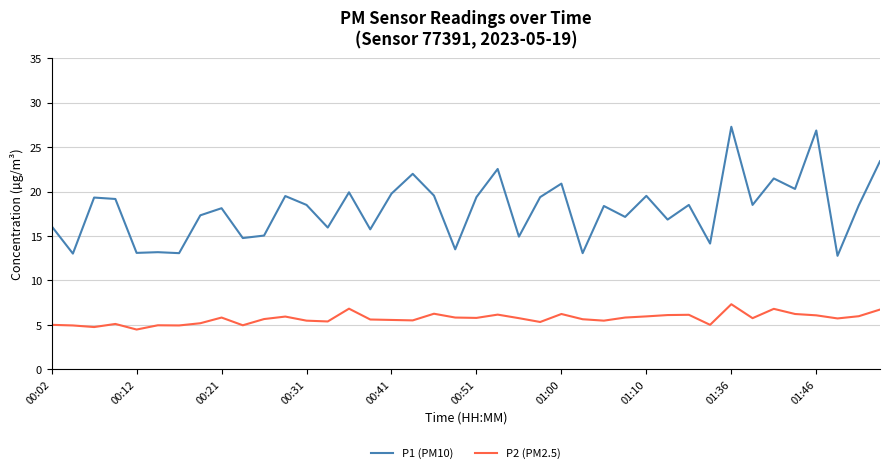

True or false: P2 (PM2.5) has more than 2 points higher than both neighbors.

True